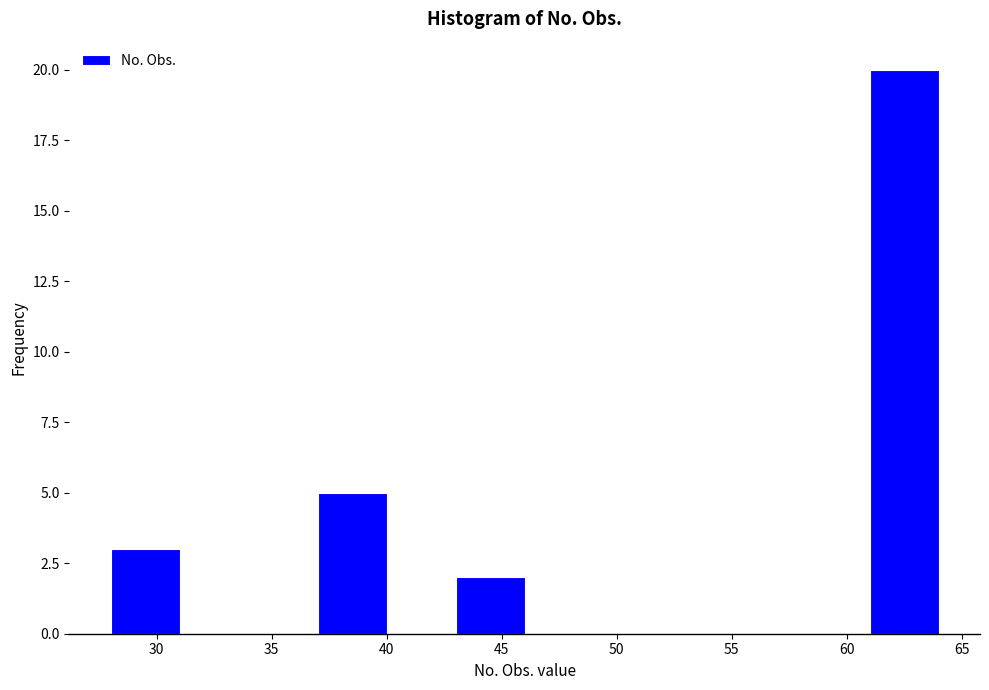

Which range on the x-axis has the tallest bar?

61 to 64